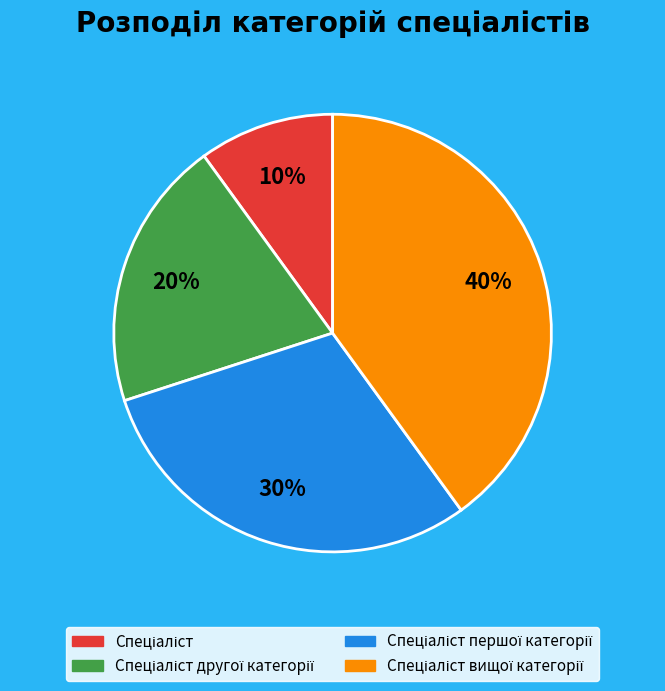

To the nearest percent, what is the average slice percentage?

25%